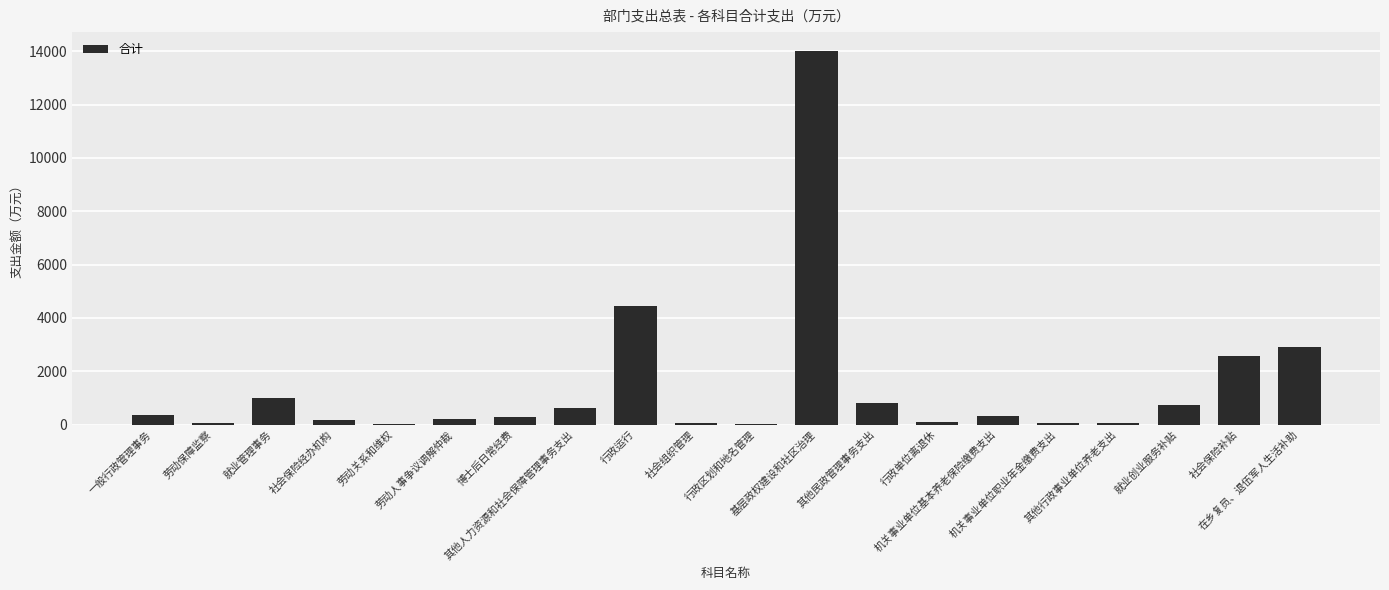

What is the maximum value shown in the chart?

14017.0